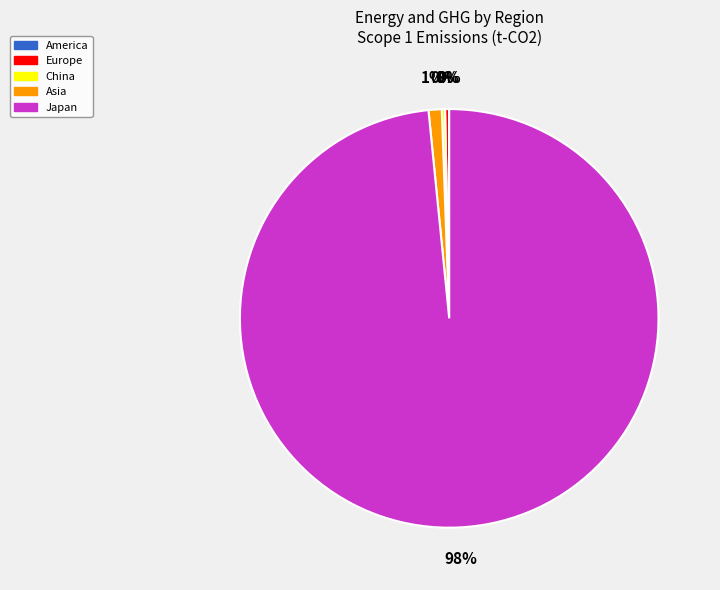

Which has a higher value, Asia or Japan?

Japan